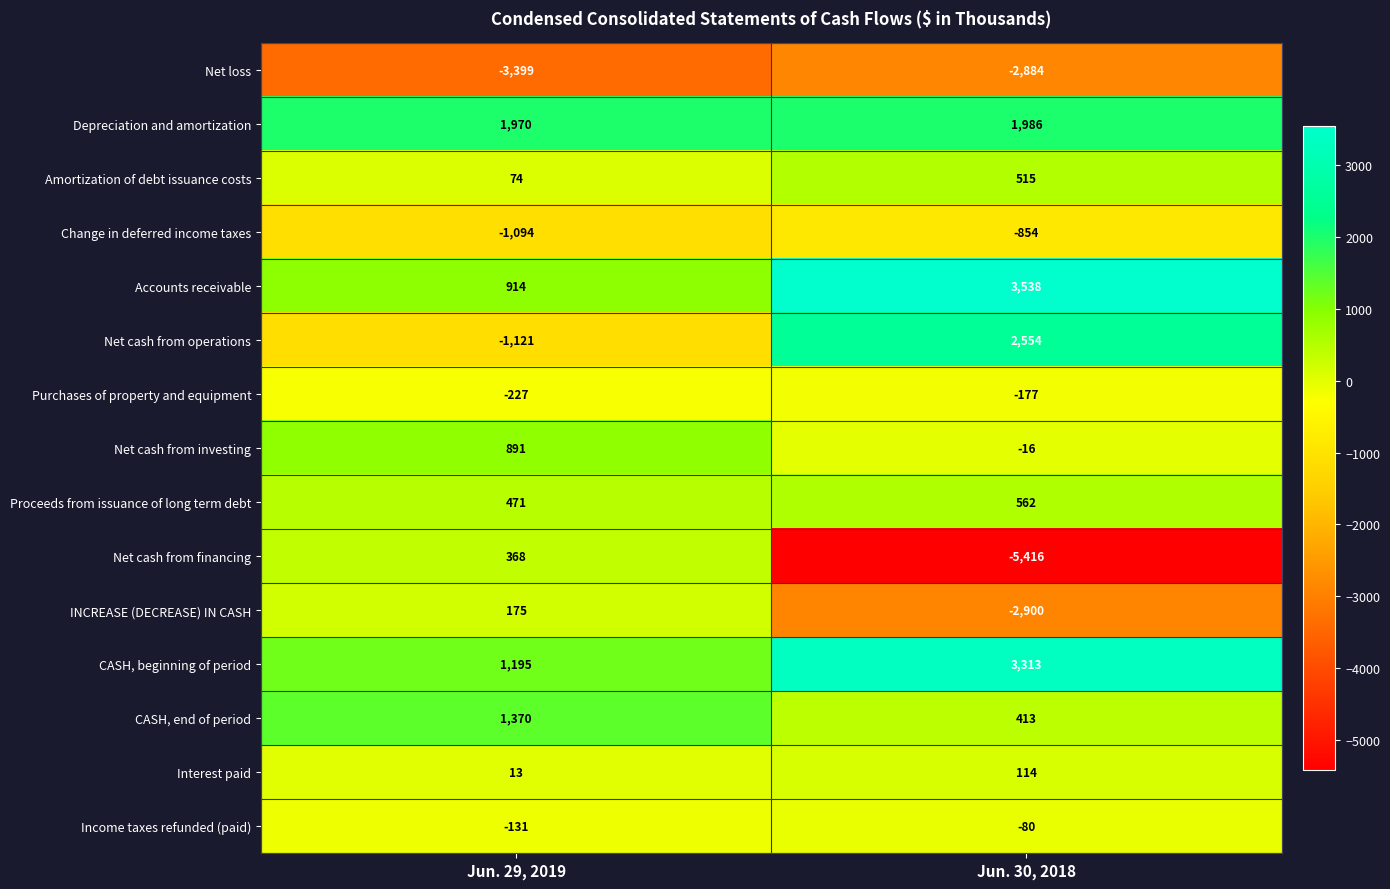

At which label is Income taxes refunded (paid) closest to -105?

Jun. 30, 2018